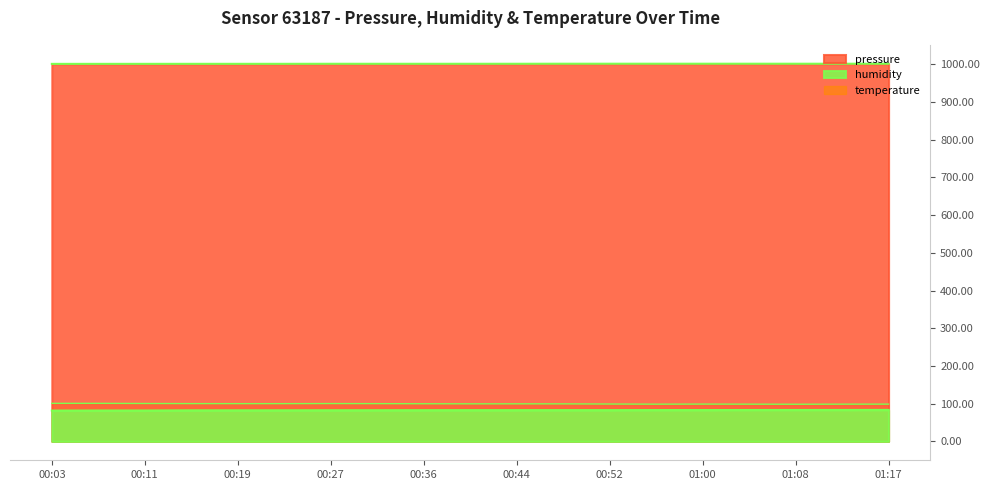

Which series has the largest total across all categories?

pressure